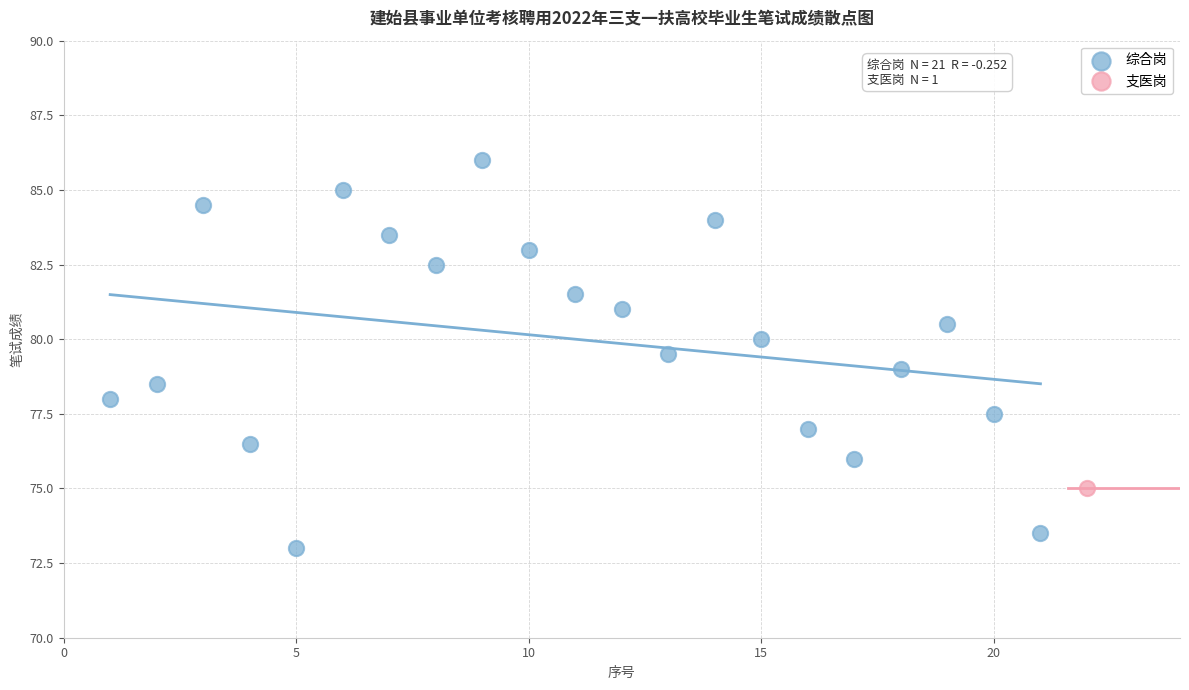

What are all the series names shown in the legend?

综合岗, 支医岗